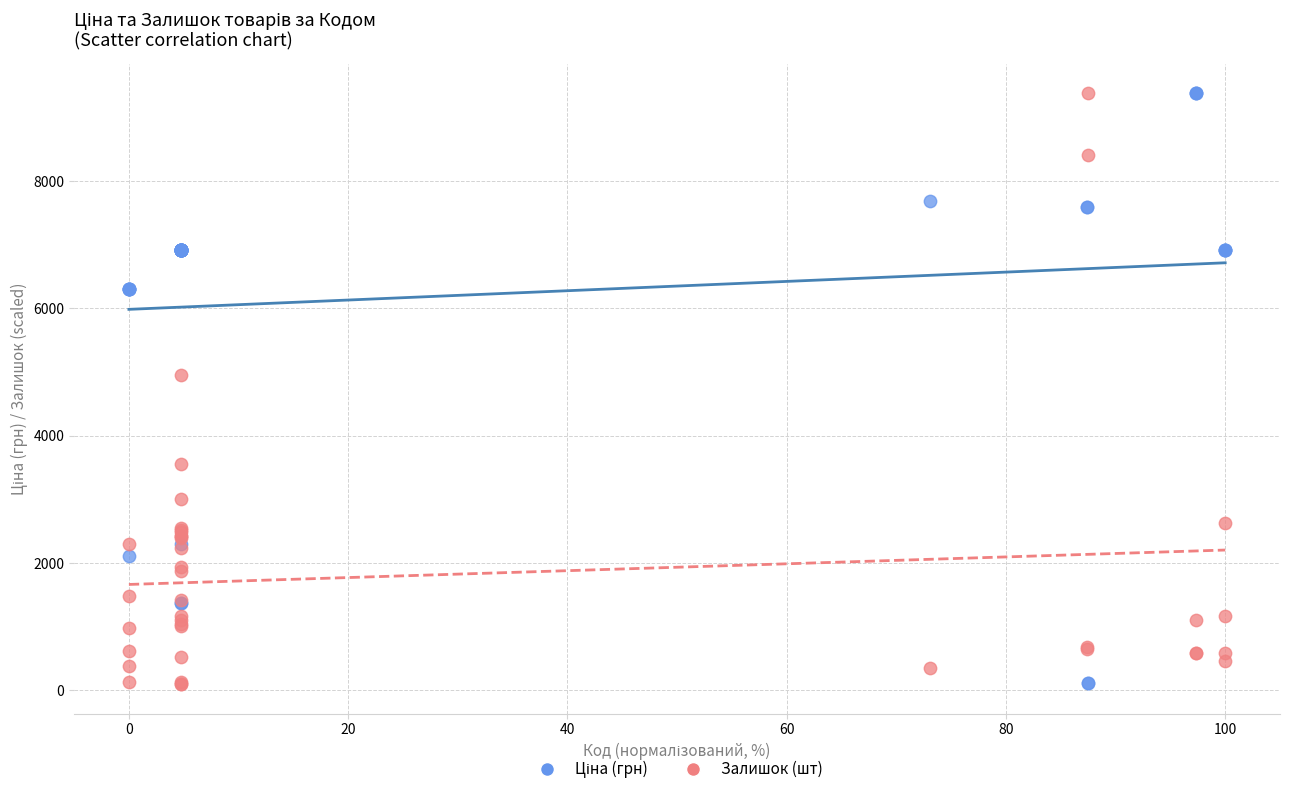

Across all series, what Y value is closest to 4740?

4950.8